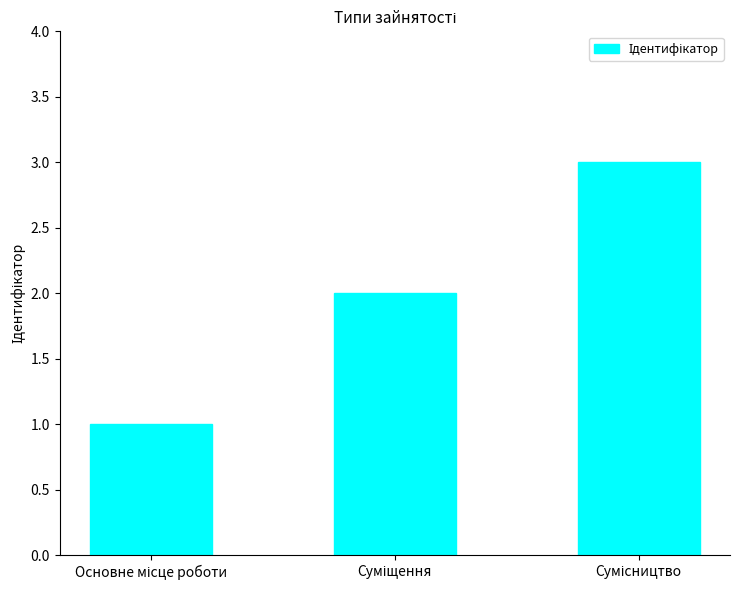

What is the greatest value displayed?

3